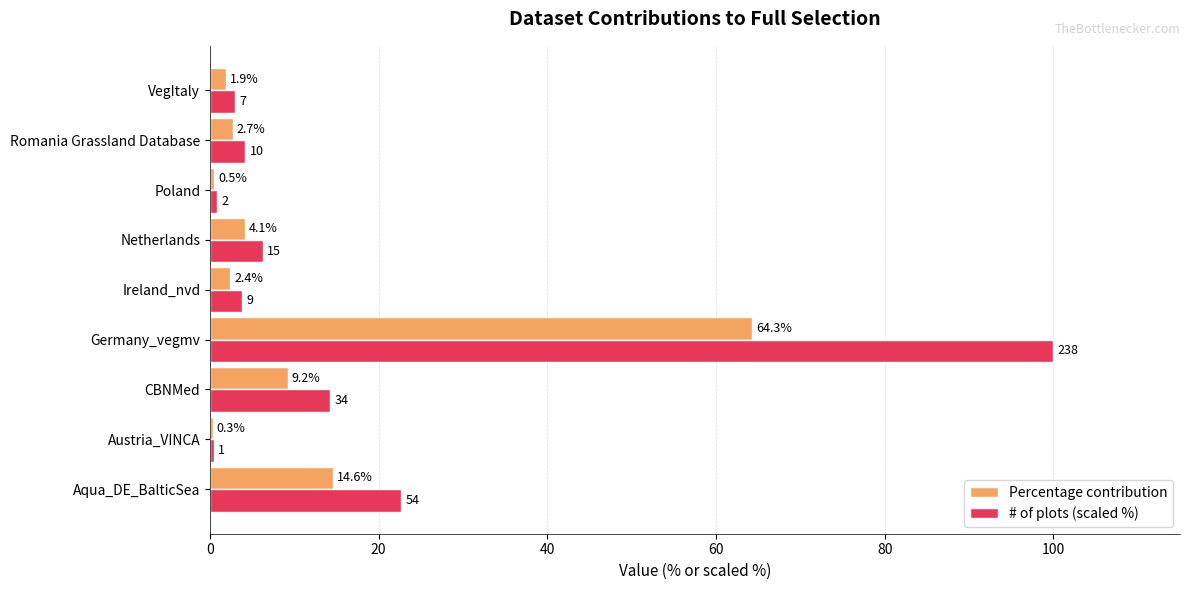

Between Netherlands and VegItaly, which series saw the biggest shift?

# of plots (scaled %)